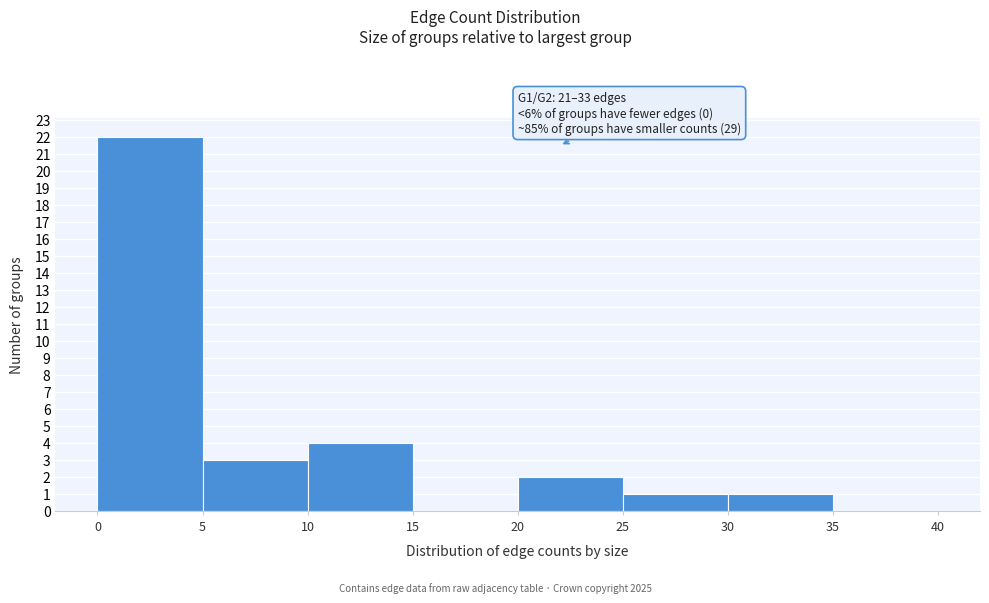

Which range on the x-axis has the tallest bar?

0 to 5